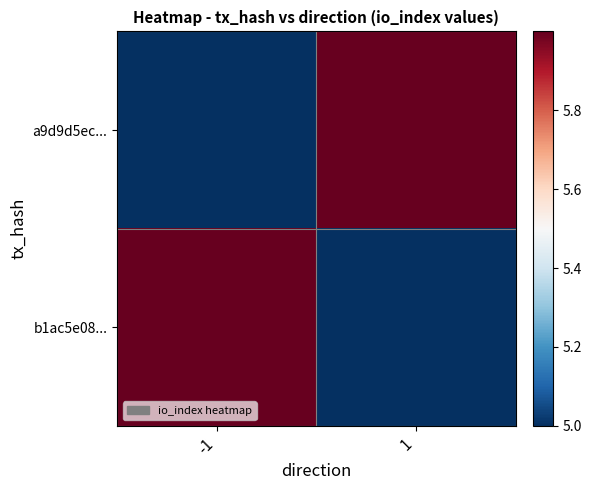

Reading right to left, list all the values displayed in this chart.

a9d9d5ec...: 1=6	-1=5
b1ac5e08...: 1=5	-1=6